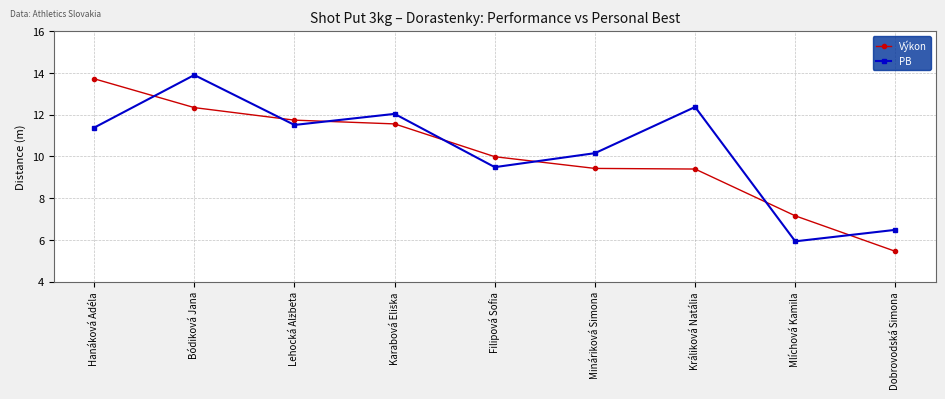

What is the difference between the second highest and second lowest values in the PB series?

5.9